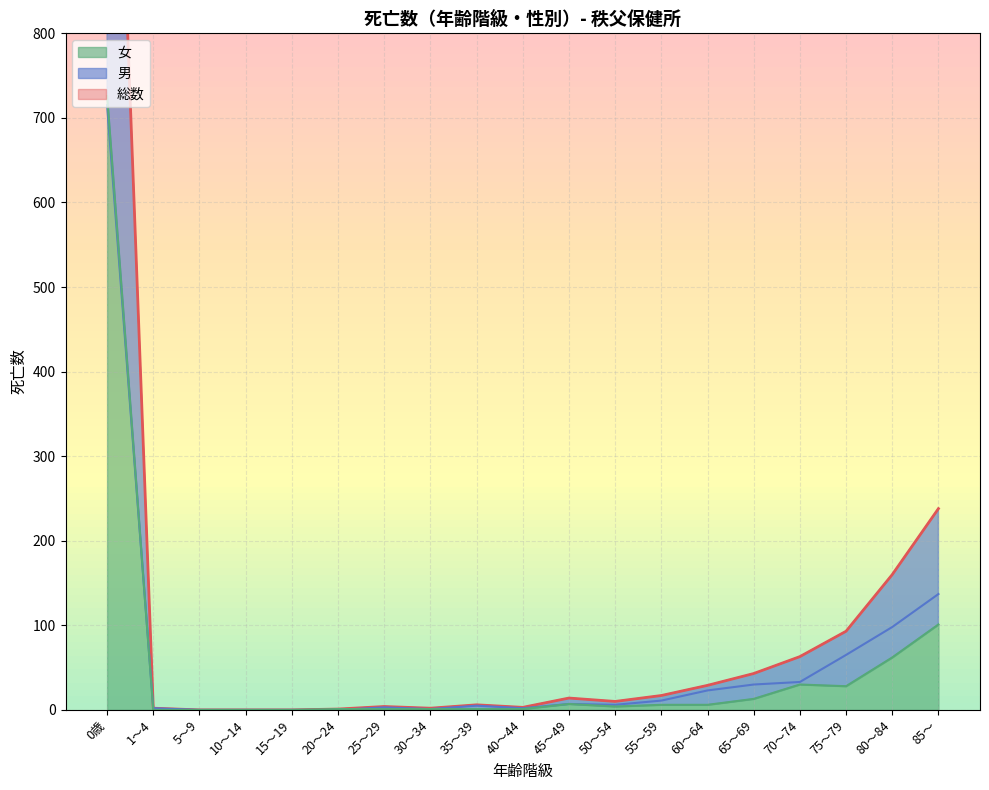

True or false: 総数 has a value of 23 at 55～59.

False